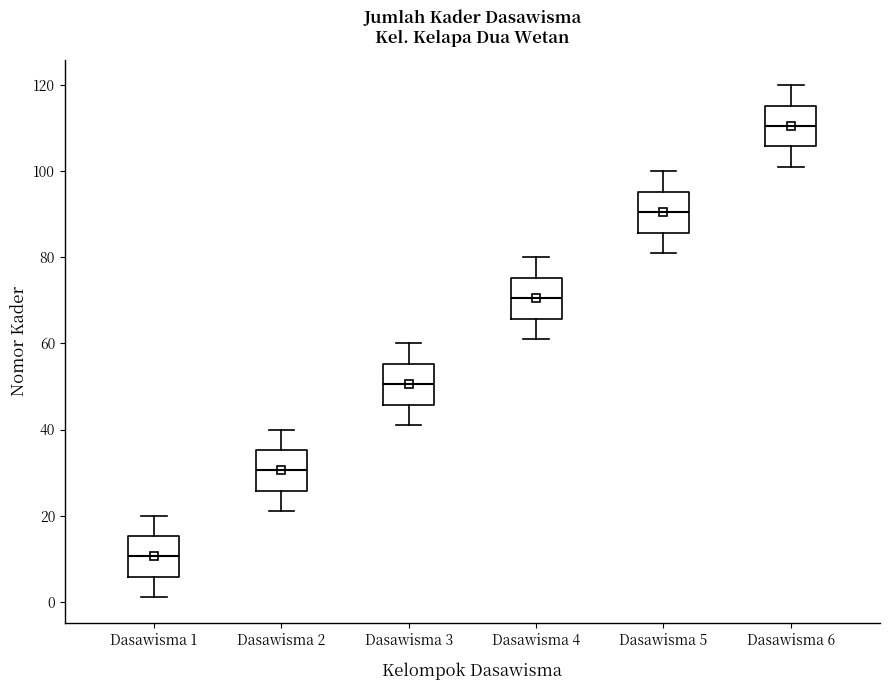

Where is the upper edge of the box for Dasawisma 4 on the y-axis? The values are not printed on the chart, so give them approximately, as read against the axis.

76